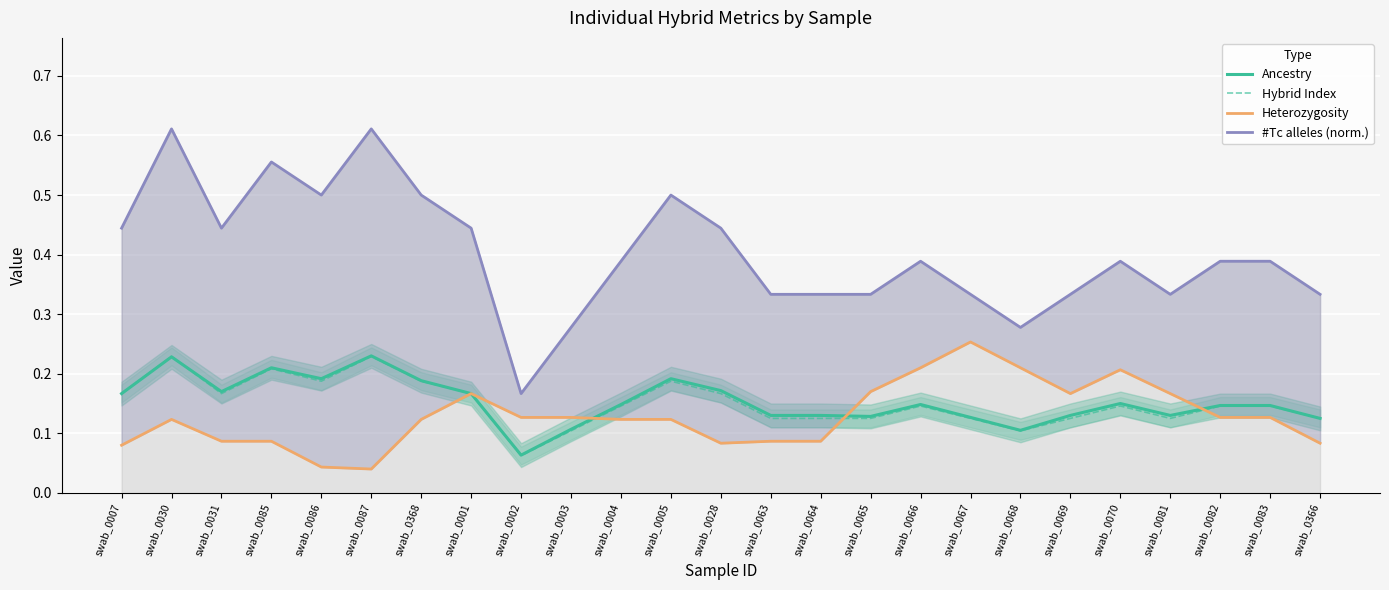

What is the maximum value for Hybrid Index?

0.2